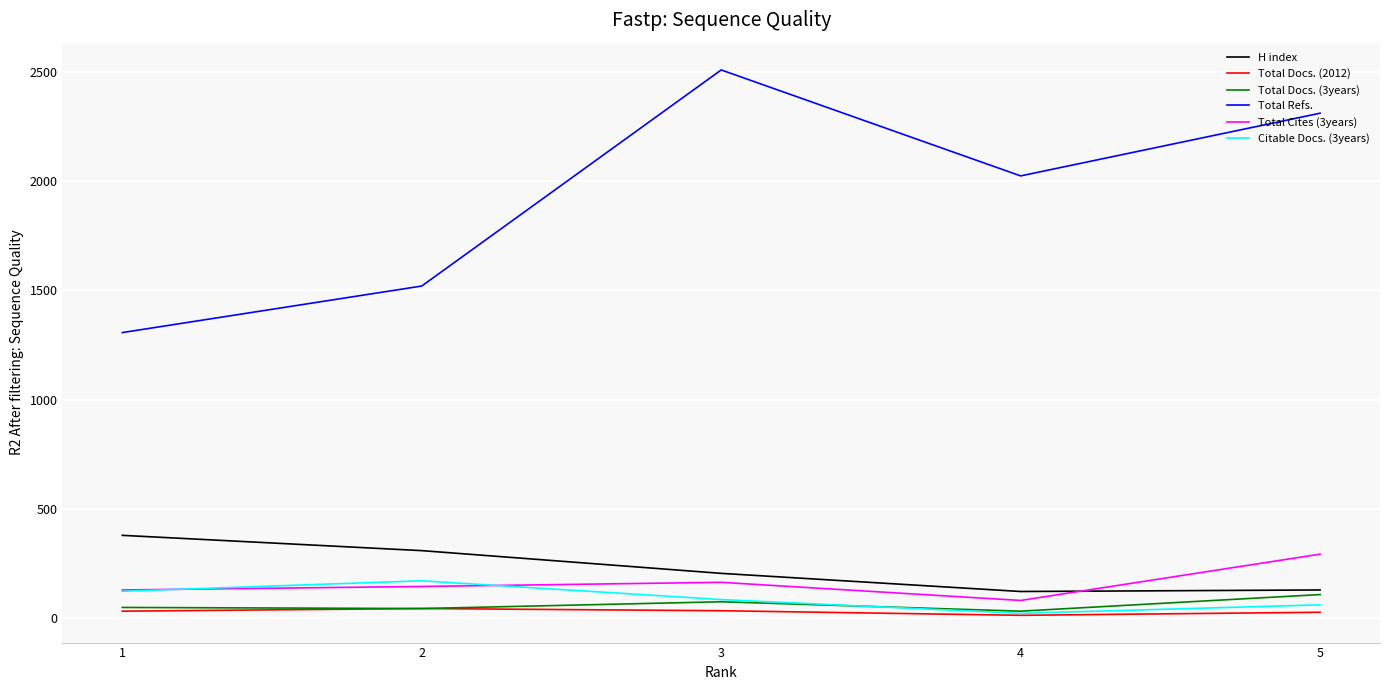

Count the Total Refs. values in the range 1520 to 2311.

3